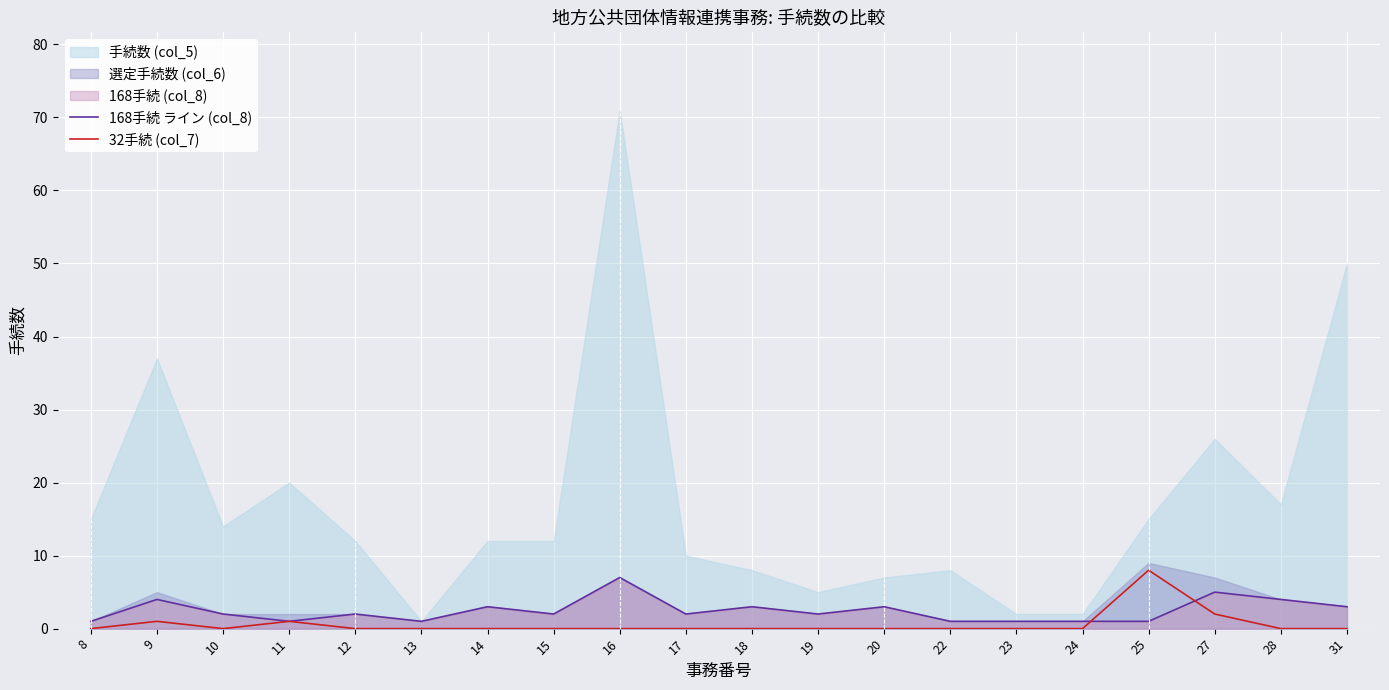

Is it true that 32手続 (col_7) equals 13 at 25?

False